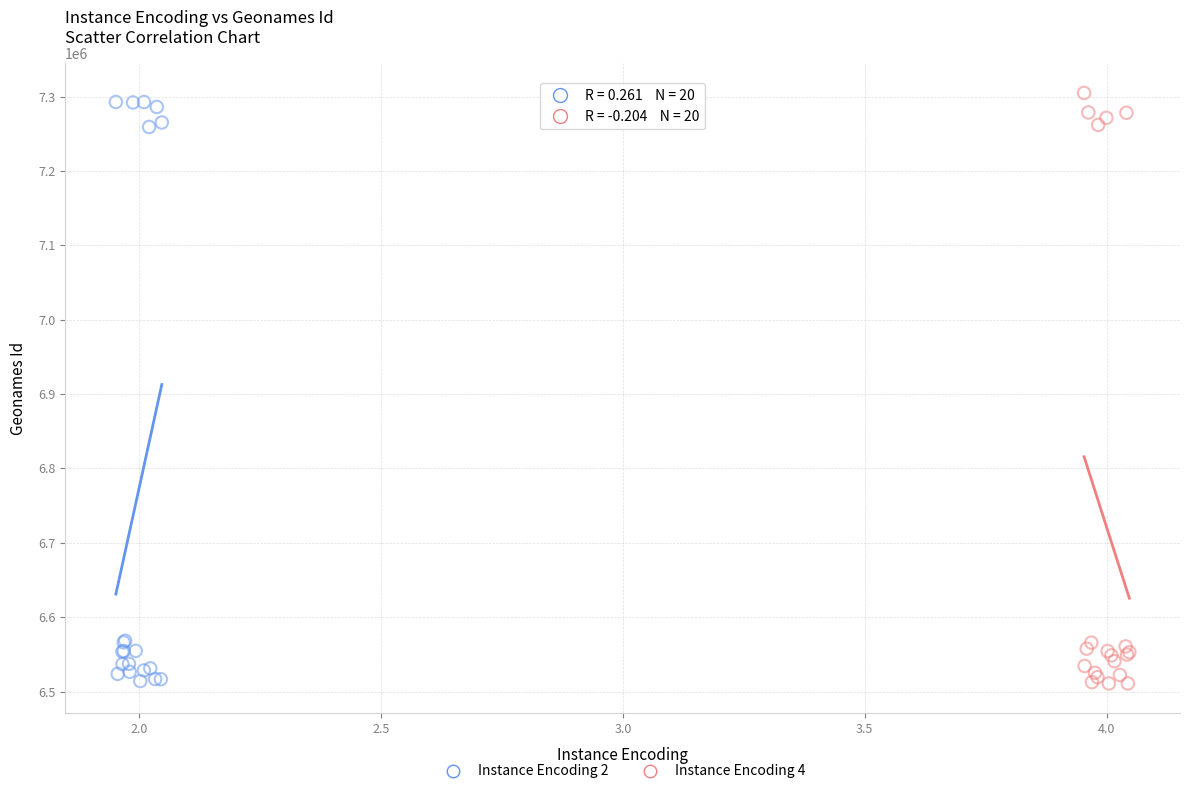

What are all the series names shown in the legend?

Instance Encoding 2, Instance Encoding 4